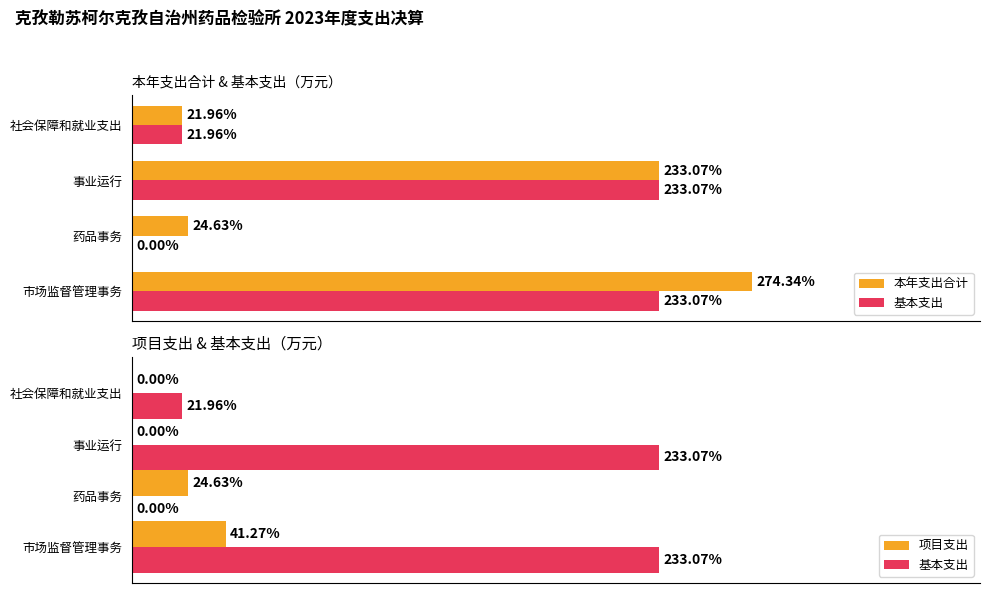

How many categories are shown in the chart?

4